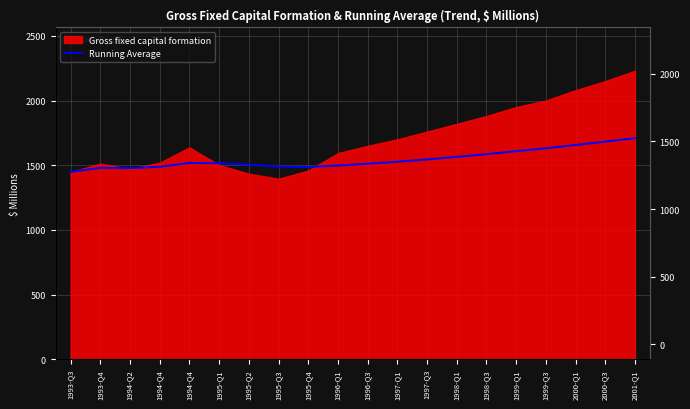

The chart shows a value of 1527.2 at 1997-Q1. True or false?

True